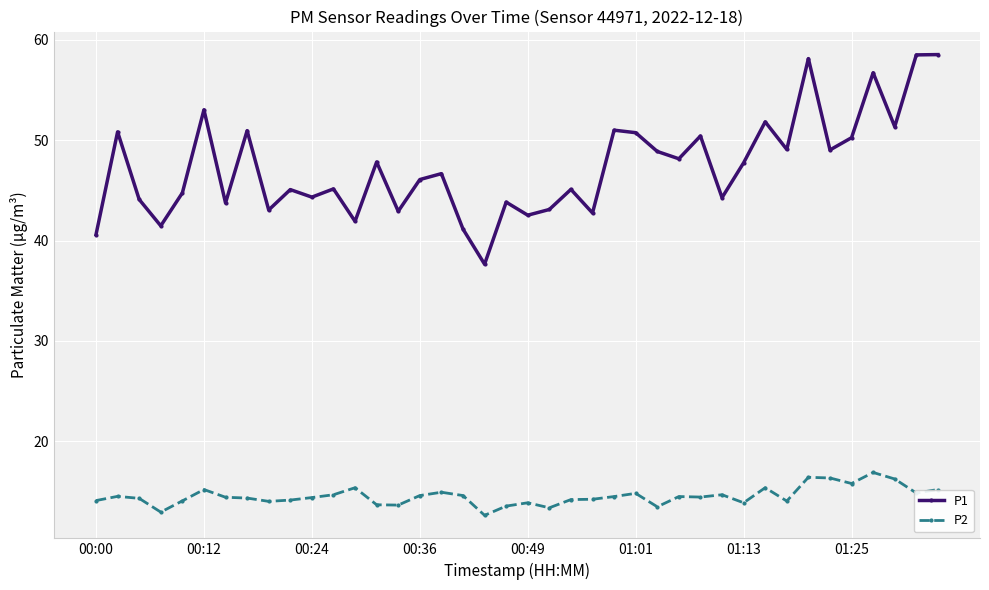

Is this an area chart (filled region under the line)?

No